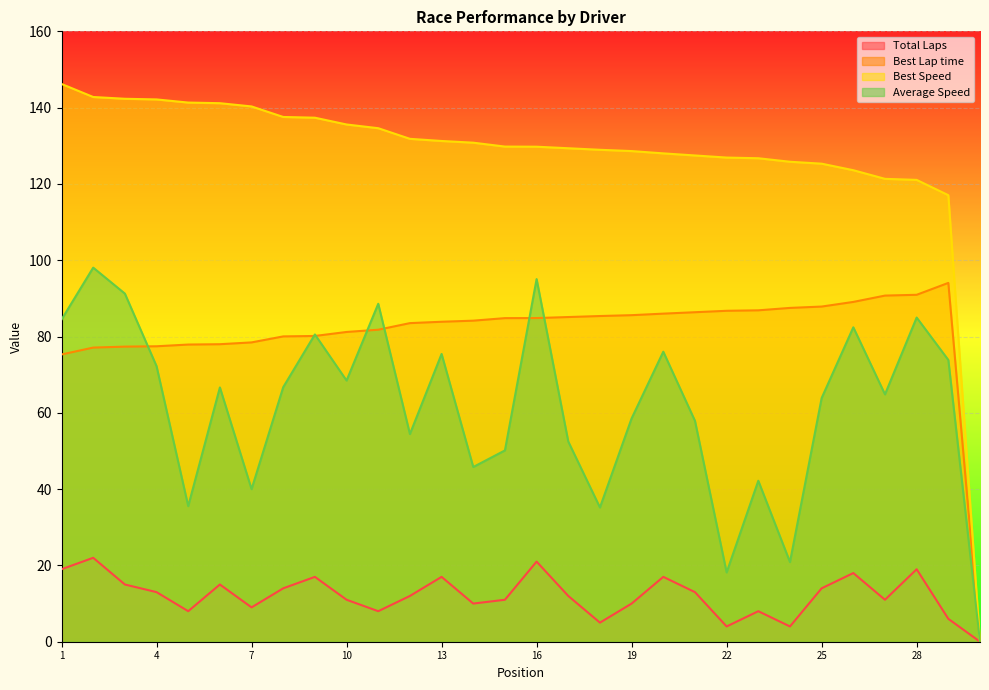

Which series has the largest range (max minus min)?

Best Speed